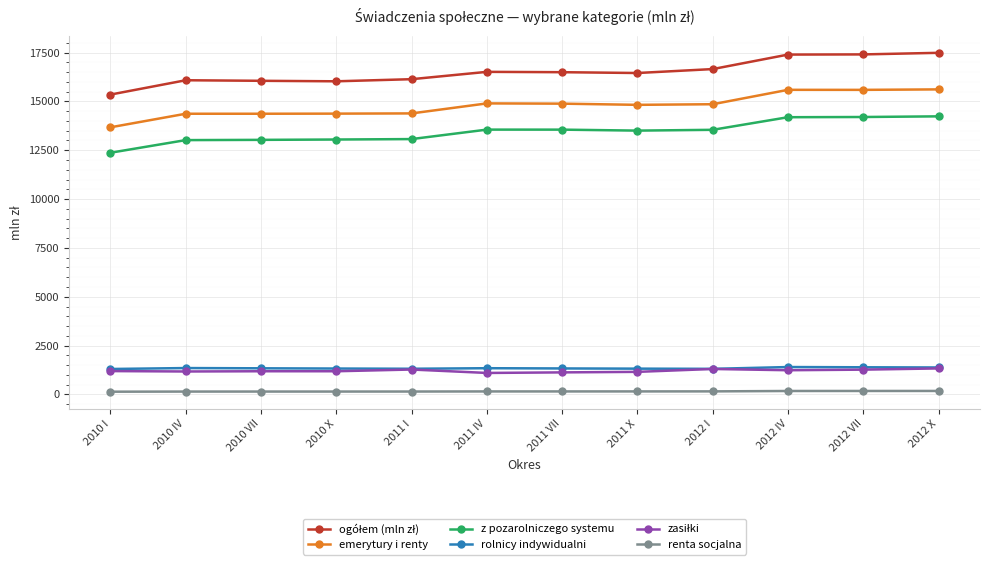

True or false: rolnicy indywidualni and emerytury i renty intersect in this chart.

False